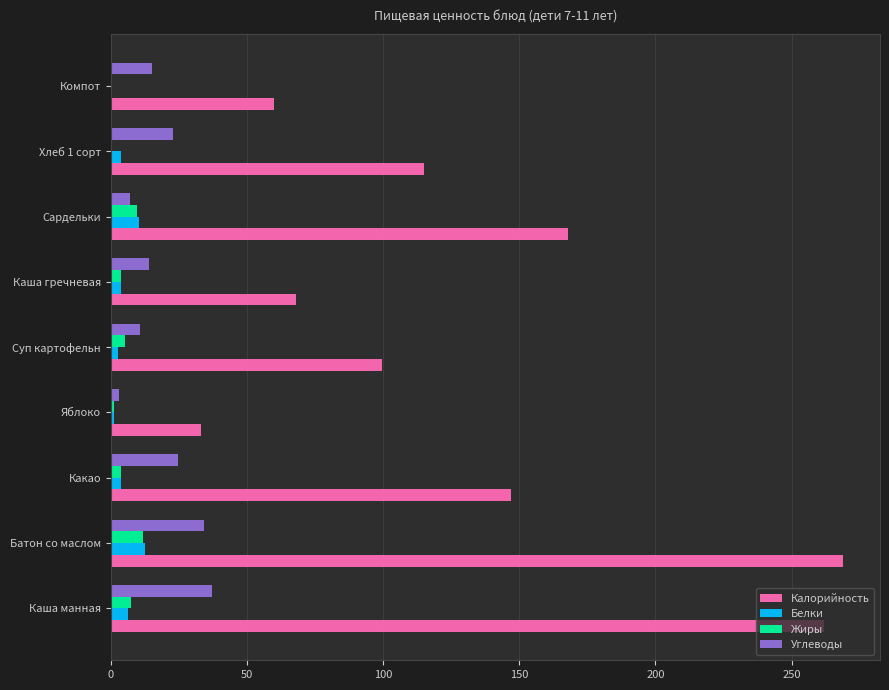

What is the average value of the Белки series?

4.9